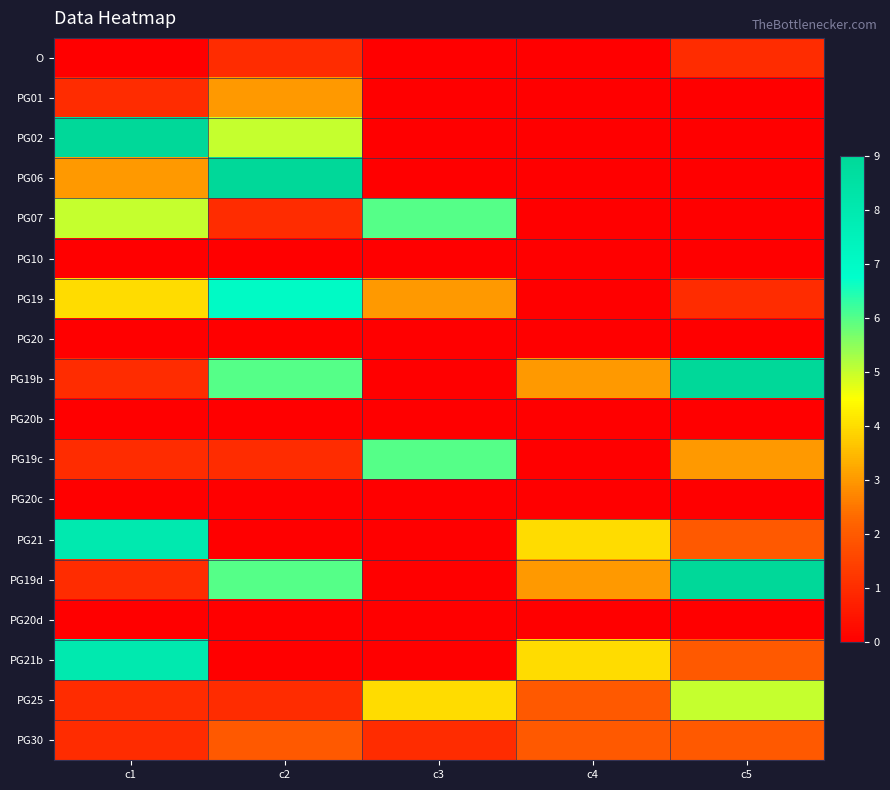

Reading left to right, transcribe all the data shown in this chart.

O: c1=0	c2=1	c3=0	c4=0	c5=1
PG01: c1=1	c2=3	c3=0	c4=0	c5=0
PG02: c1=9	c2=5	c3=0	c4=0	c5=0
PG06: c1=3	c2=9	c3=0	c4=0	c5=0
PG07: c1=5	c2=1	c3=6	c4=0	c5=0
PG10: c1=0	c2=0	c3=0	c4=0	c5=0
PG19: c1=4	c2=7	c3=3	c4=0	c5=1
PG20: c1=0	c2=0	c3=0	c4=0	c5=0
PG19b: c1=1	c2=6	c3=0	c4=3	c5=9
PG20b: c1=0	c2=0	c3=0	c4=0	c5=0
PG19c: c1=1	c2=1	c3=6	c4=0	c5=3
PG20c: c1=0	c2=0	c3=0	c4=0	c5=0
PG21: c1=8	c2=0	c3=0	c4=4	c5=2
PG19d: c1=1	c2=6	c3=0	c4=3	c5=9
PG20d: c1=0	c2=0	c3=0	c4=0	c5=0
PG21b: c1=8	c2=0	c3=0	c4=4	c5=2
PG25: c1=1	c2=1	c3=4	c4=2	c5=5
PG30: c1=1	c2=2	c3=1	c4=2	c5=2